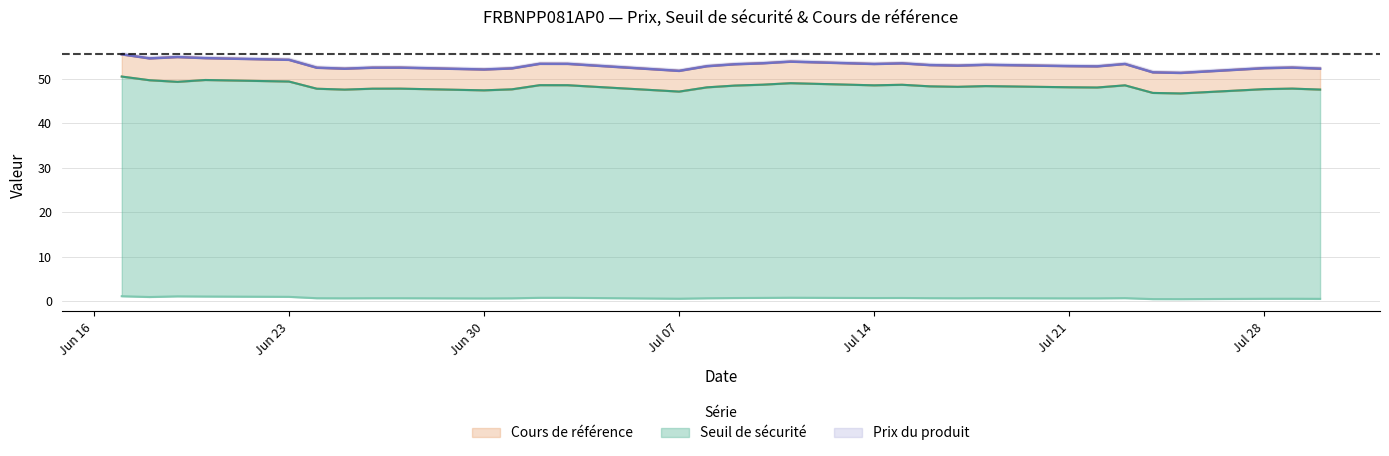

What position from the right is 2025-07-29?

2